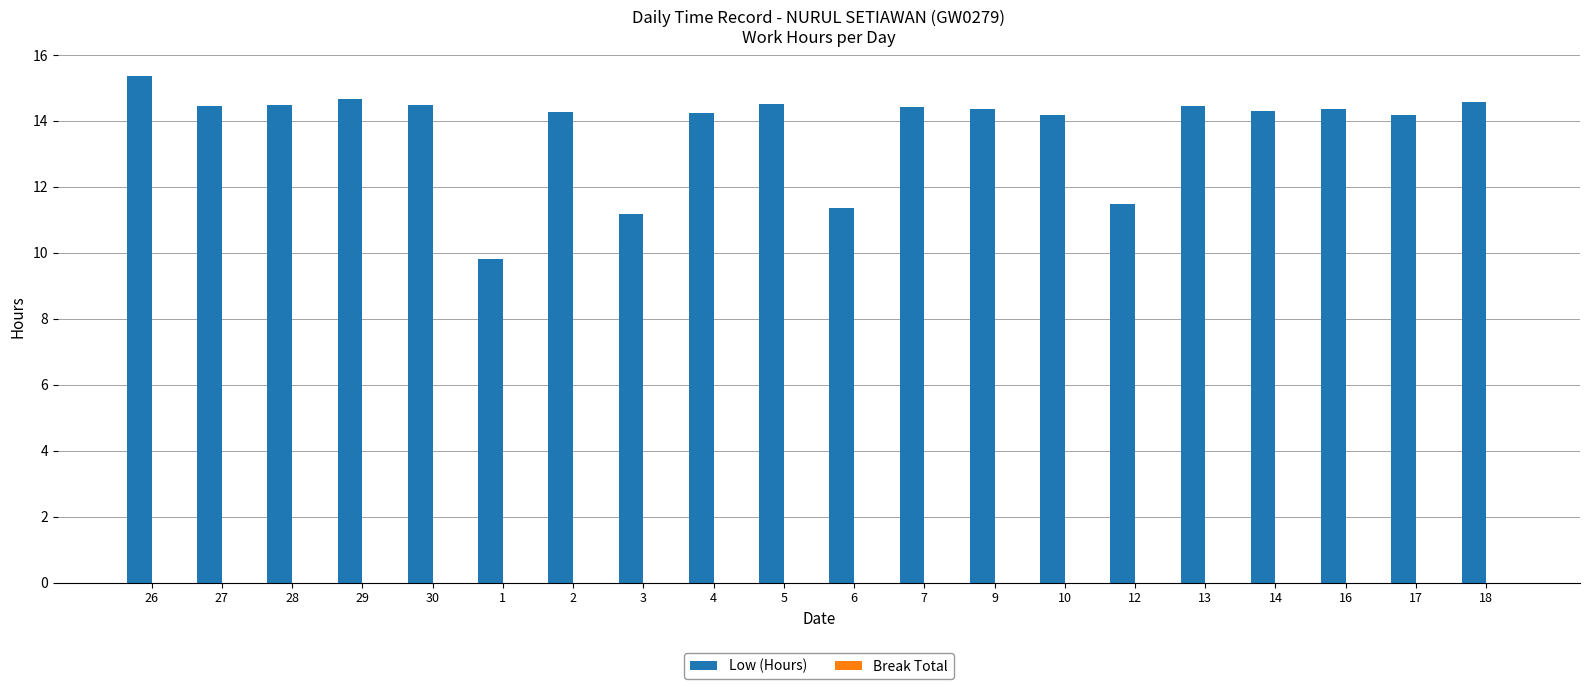

What position from the left is 30?

5